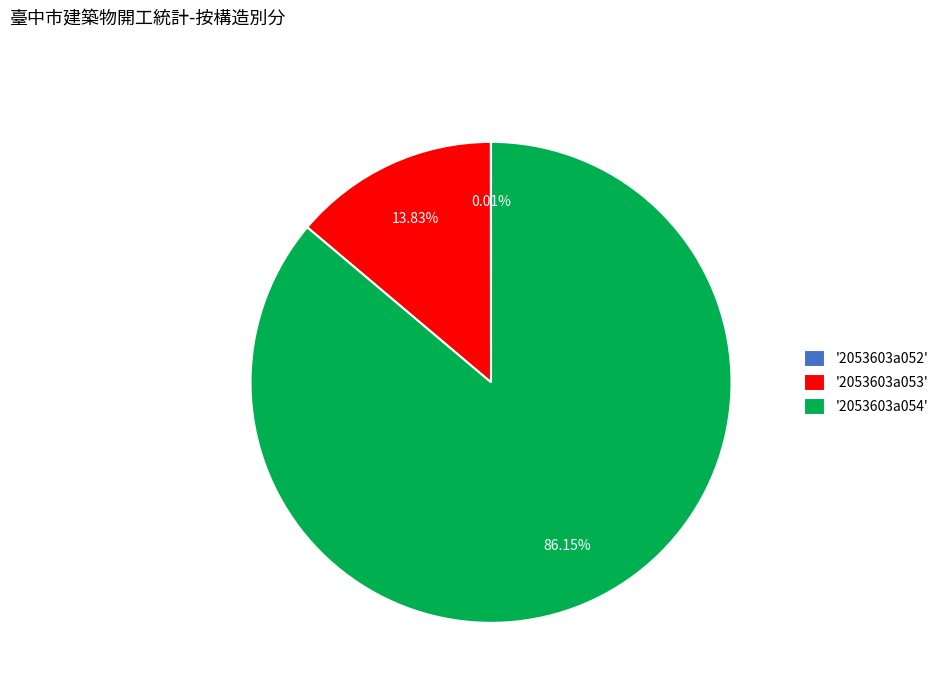

Is the sum of '2053603a054' and '2053603a053' greater than half?

Yes